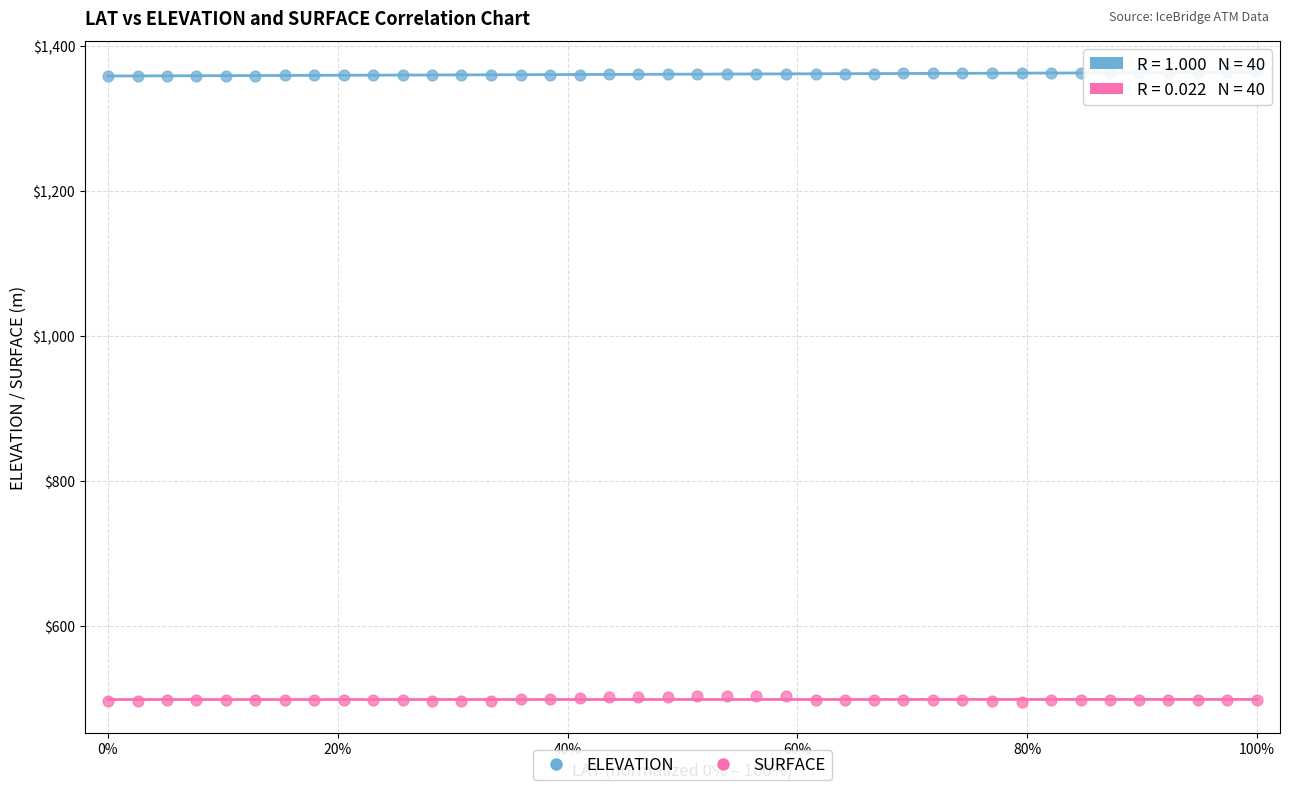

Which series contains the highest Y value?

ELEVATION